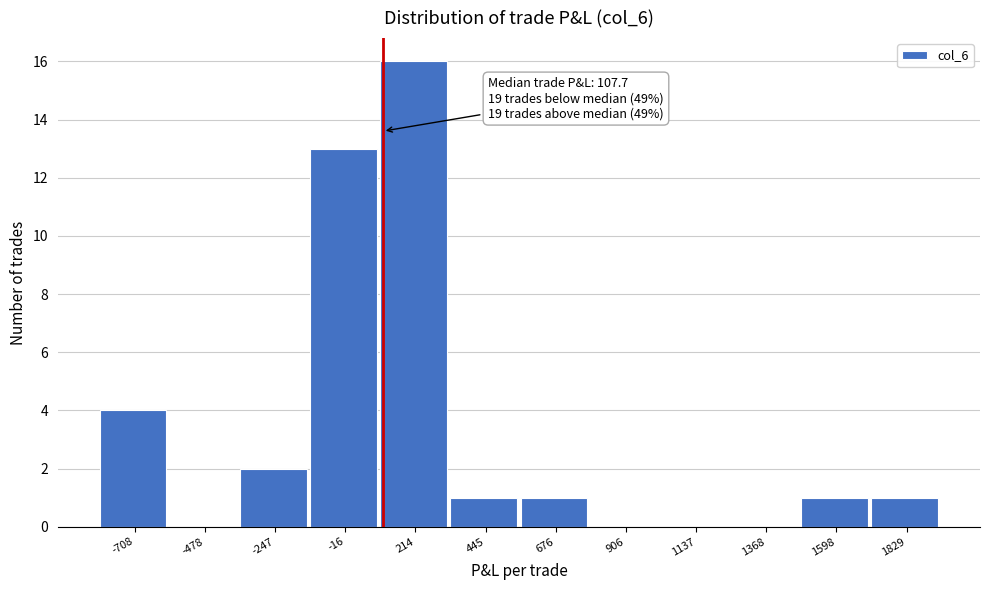

Over which range of the x-axis is the bar tallest?

100 to 350